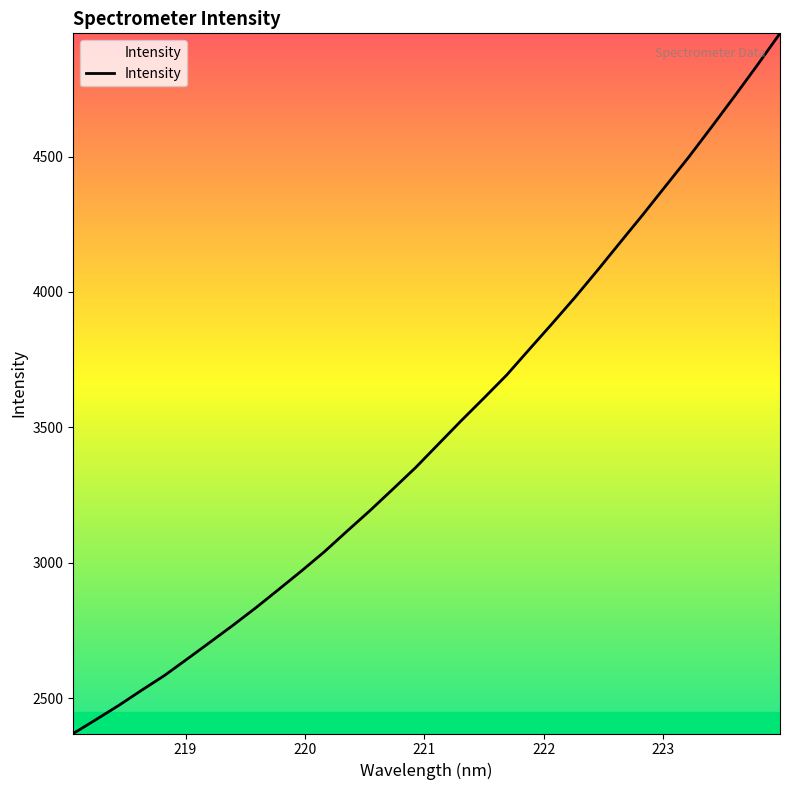

What is the maximum value shown in the chart?

4955.2